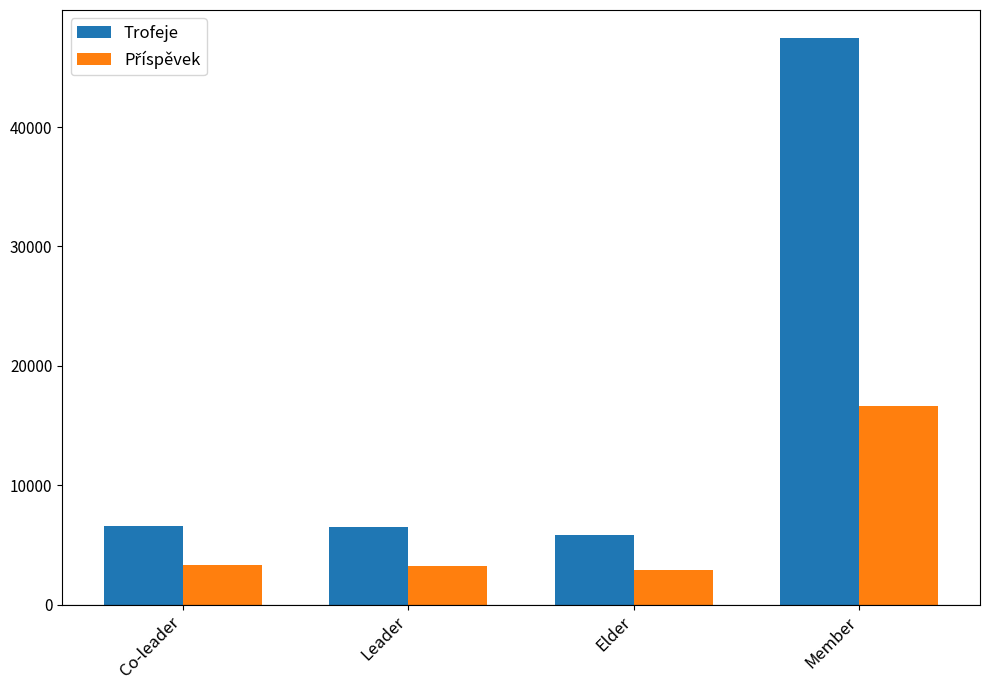

What is the label of the 1st bar from the left?

Co-leader